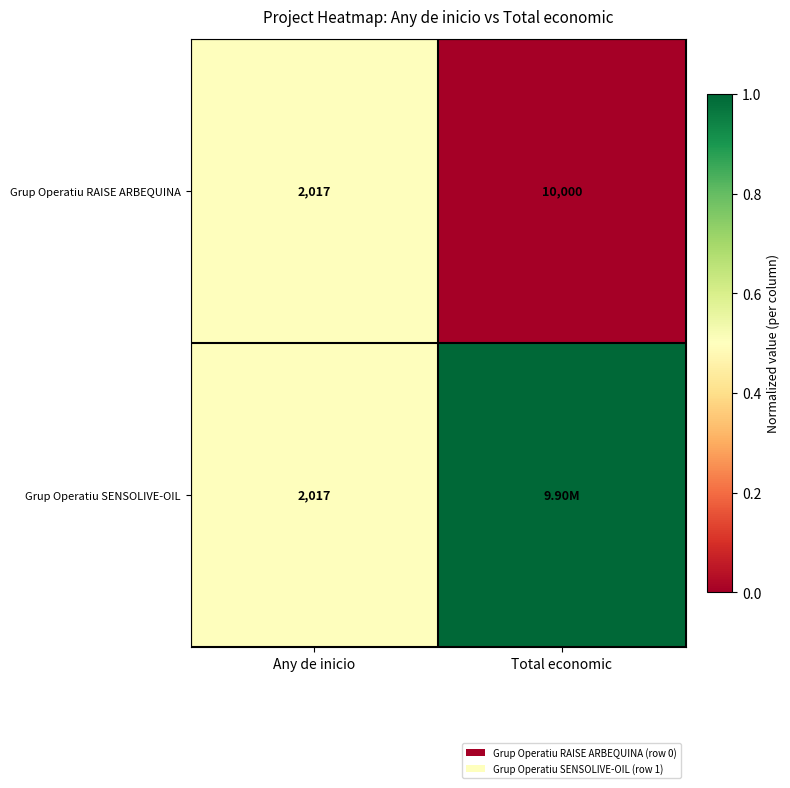

Where is Grup Operatiu RAISE ARBEQUINA nearest to the value 6008?

Any de inicio